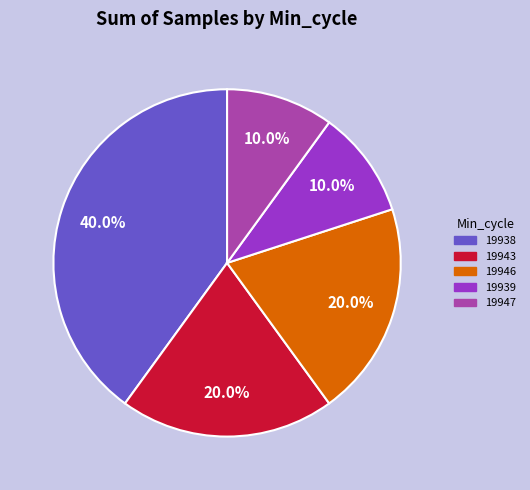

Is there any slice that represents more than half of the pie?

No